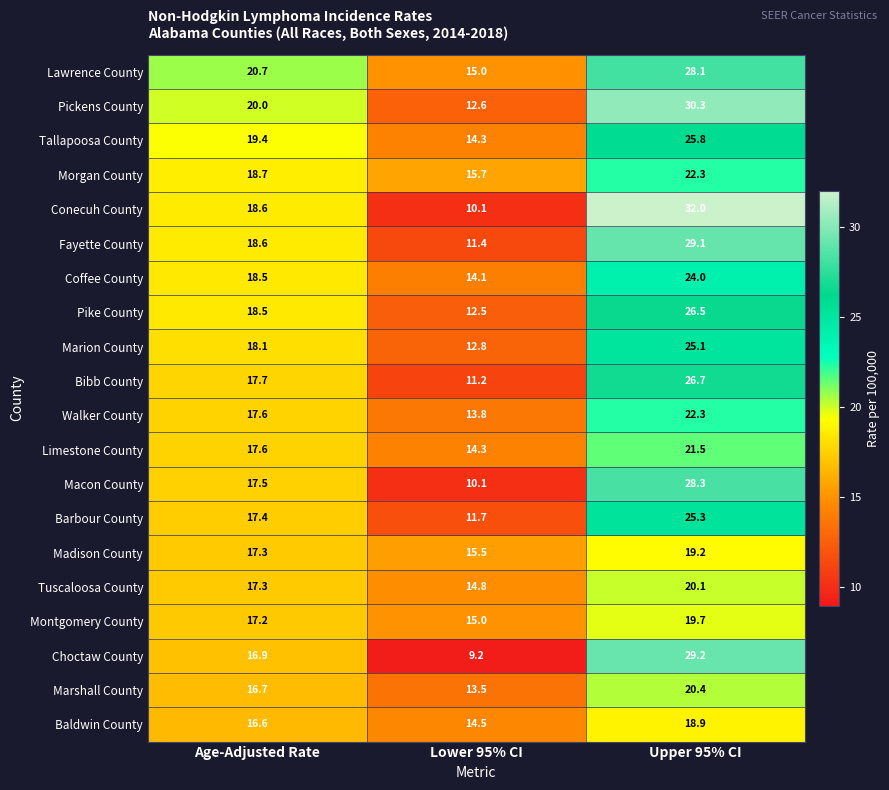

The Bibb County series shows 10.3 at Age-Adjusted Rate. True or false?

False